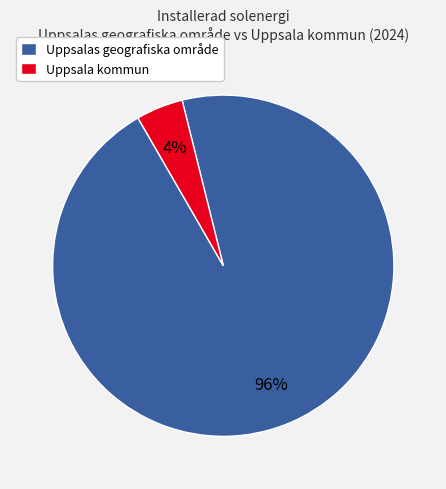

Which has a higher value, Uppsala kommun or Uppsalas geografiska område?

Uppsalas geografiska område